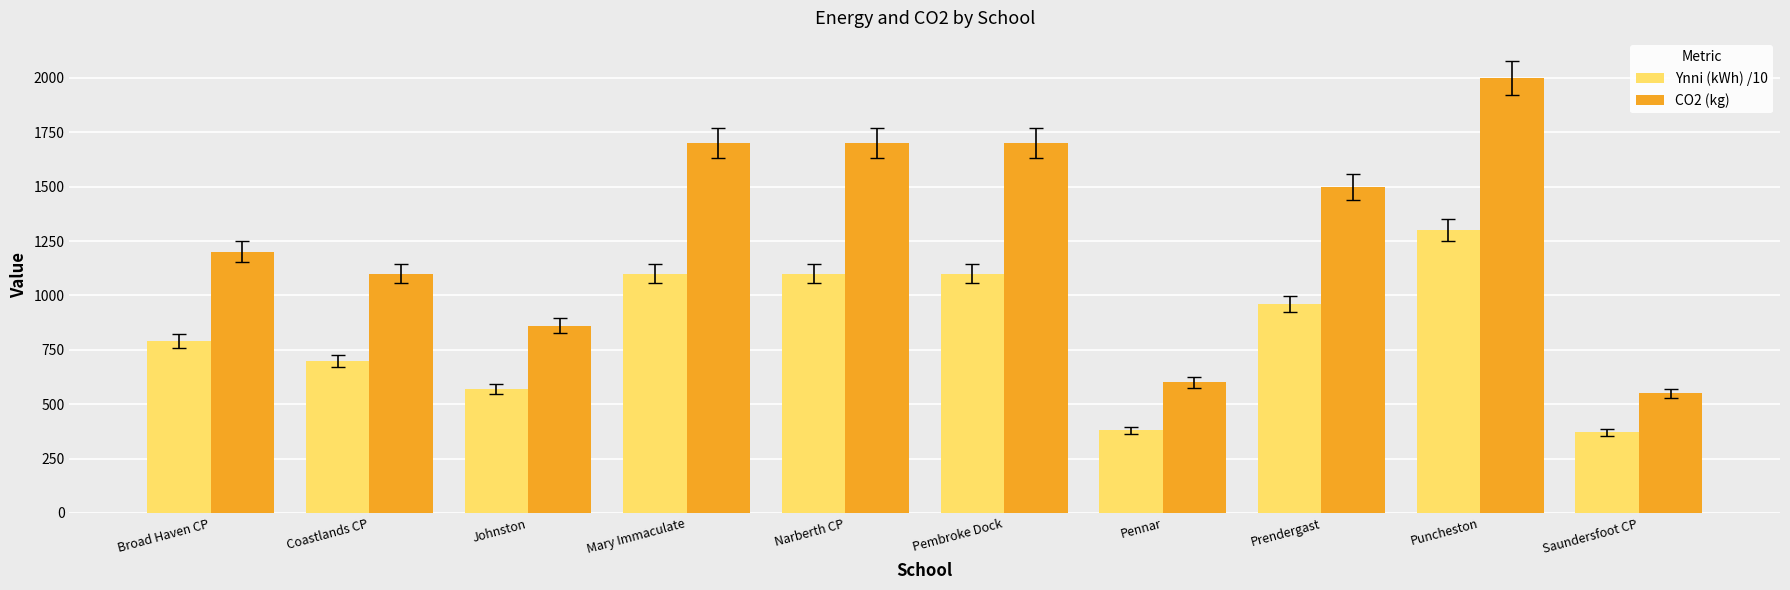

What is the total value across all series at Narberth CP?

2800